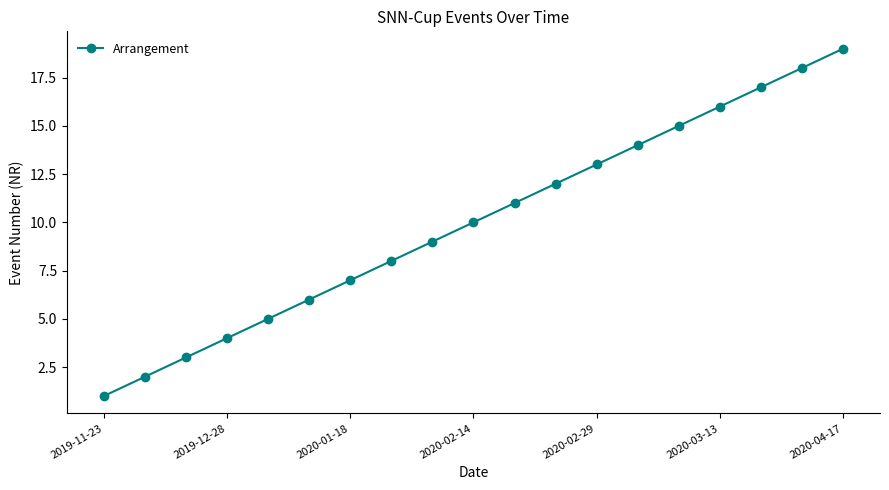

What is the difference between the maximum and minimum values?

18